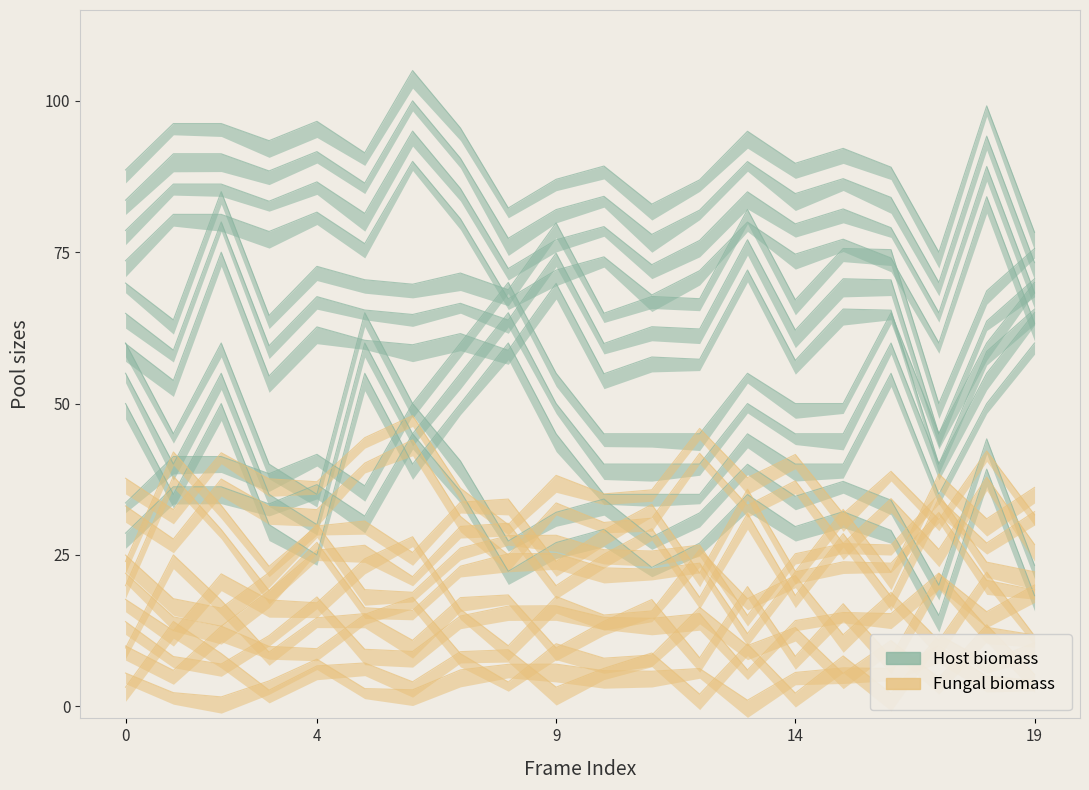

What is the value of the s1_b point at the 13th from the left?

67.3